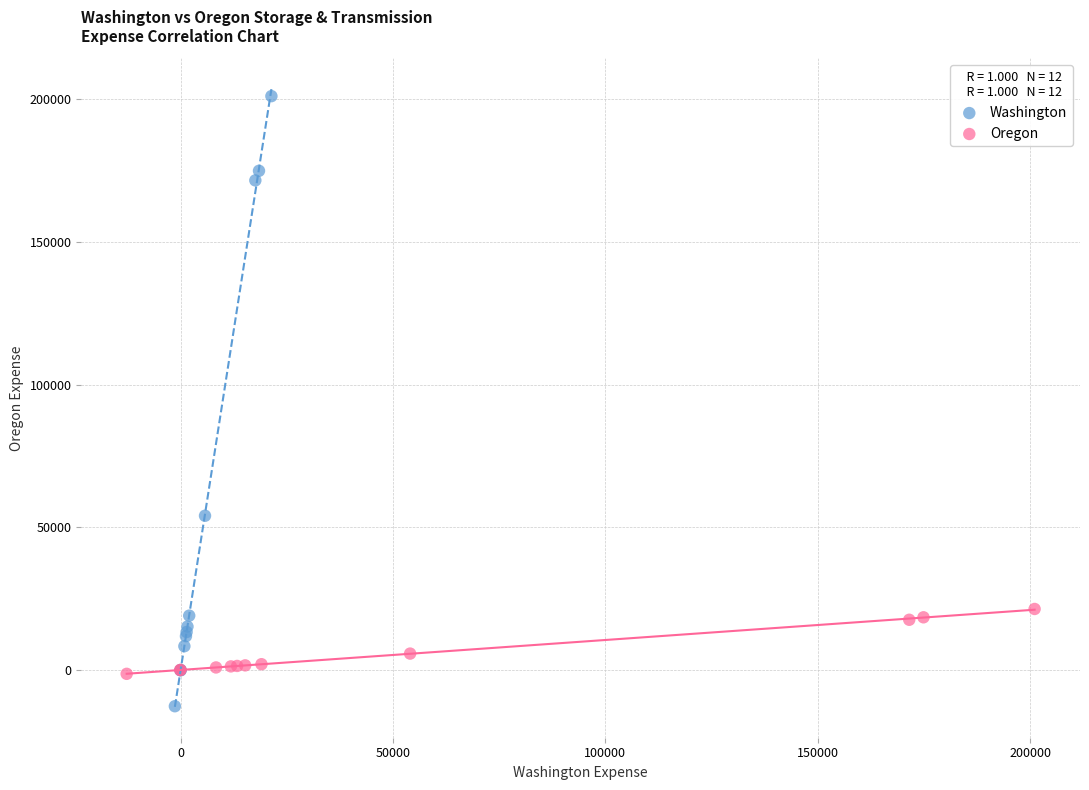

Which series has the widest spread of Y values?

Washington